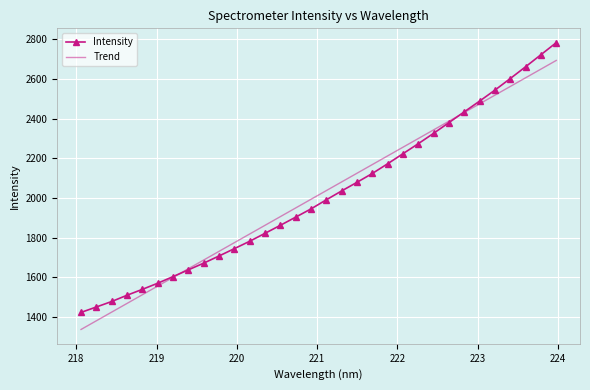

What are all the series names shown in the legend?

Intensity, Trend